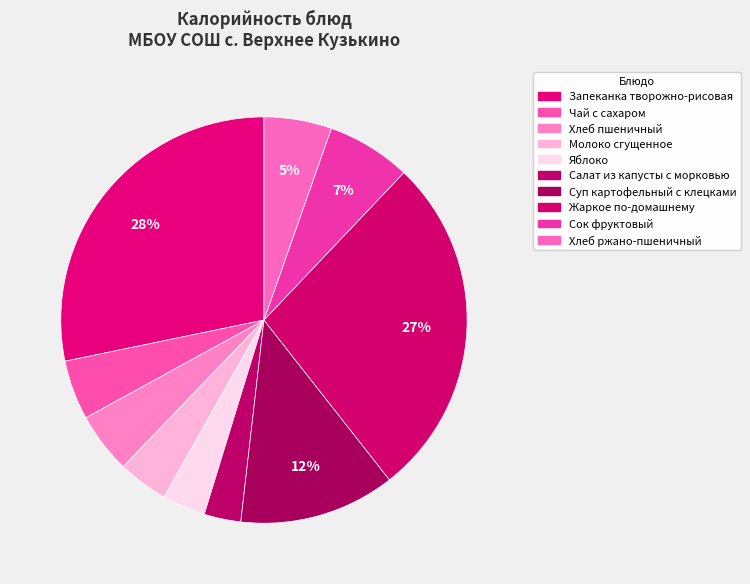

What is the ratio of the value at Яблоко to the value at Запеканка творожно-рисовая?

0.1